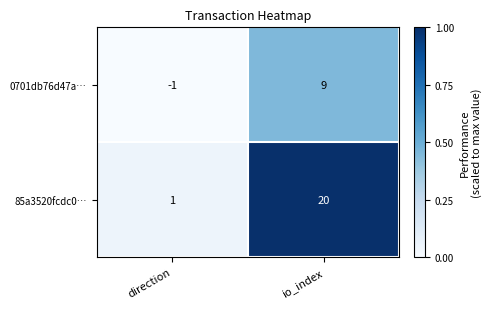

What is the average value of the 0701db76d47a… series?

4